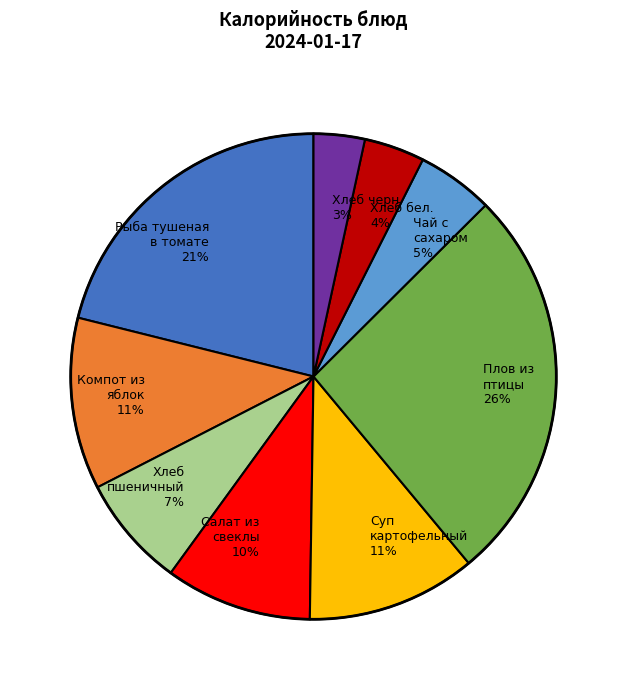

Combined, do Рыба тушеная в томате and Салат из свеклы account for over 50%?

No